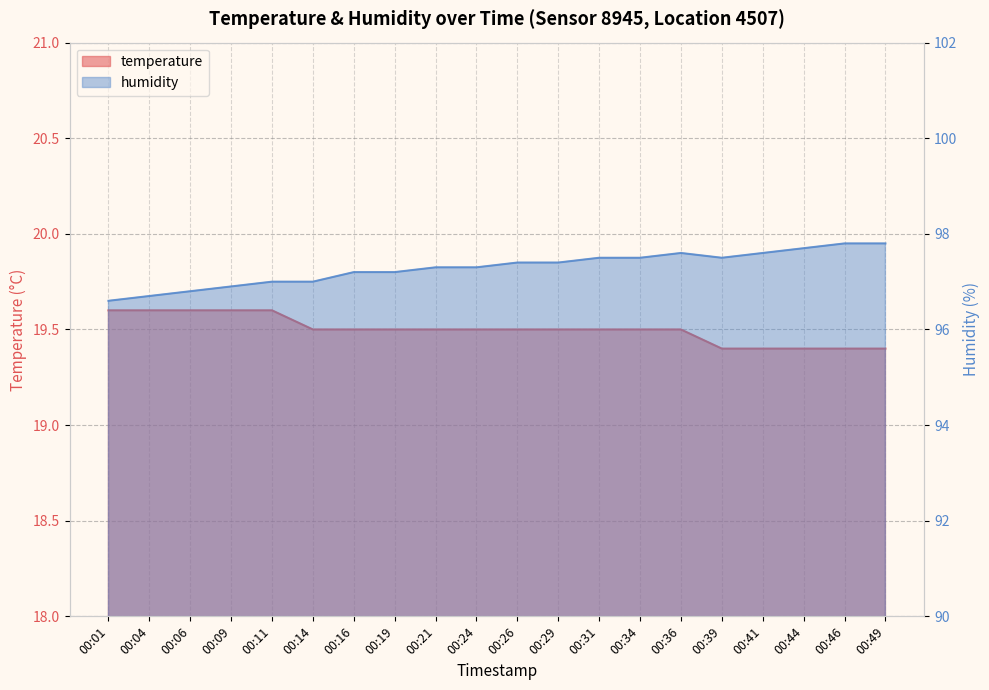

What is the value of the temperature point at the 16th from the left?

19.4